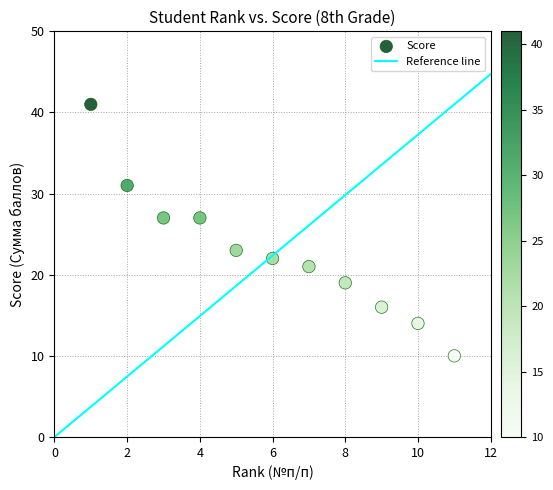

What is the range of X values (max minus min)?

10